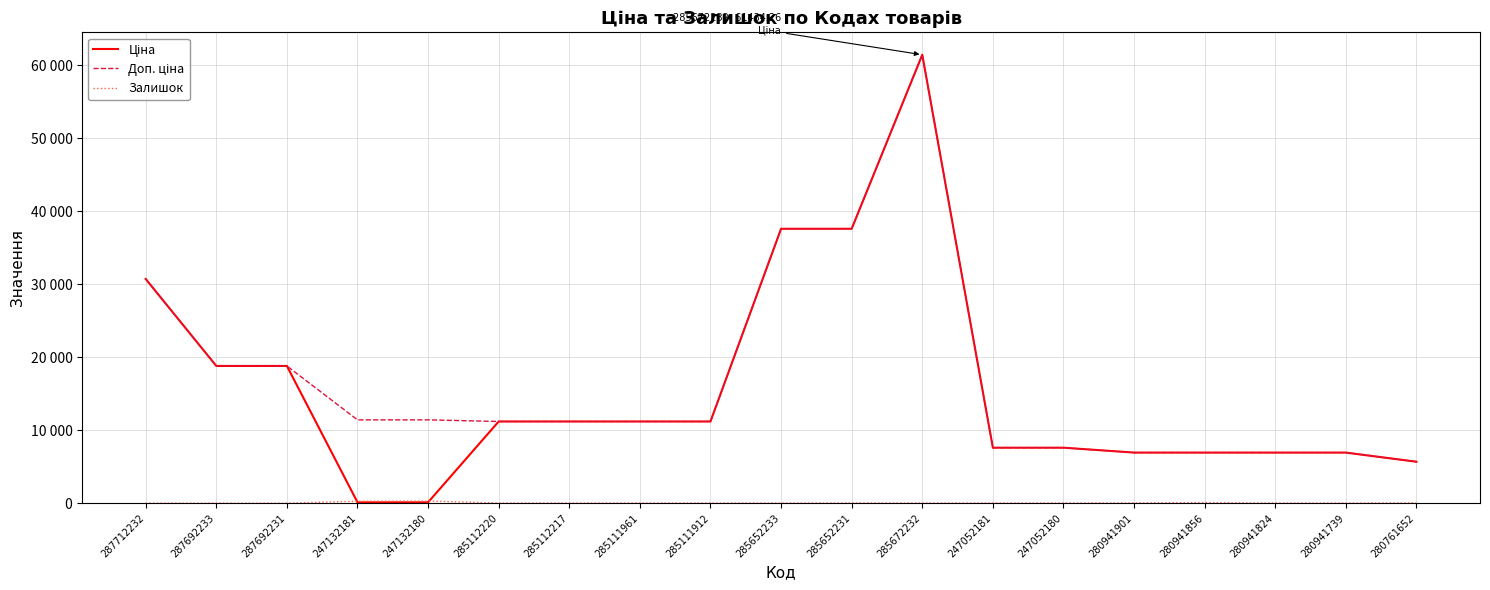

Reading left to right, what are all the values shown in this chart?

Ціна: 30717.1	18796.8	18796.8	114.1	114.1	11188.2	11188.2	11188.2	11188.2	37593.6	37593.6	61434.3	7596.5	7596.5	6925.7	6925.7	6925.7	6925.7	5673.8
Доп. ціна: 30717.1	18796.8	18796.8	11410.0	11410.0	11188.2	11188.2	11188.2	11188.2	37593.6	37593.6	61434.3	7596.5	7596.5	6925.7	6925.7	6925.7	6925.7	5673.8
Залишок: 0.0	0.0	0.0	260.0	290.0	17.0	17.0	17.0	15.0	13.0	23.0	16.0	20.0	21.0	34.0	81.0	17.0	12.0	42.0